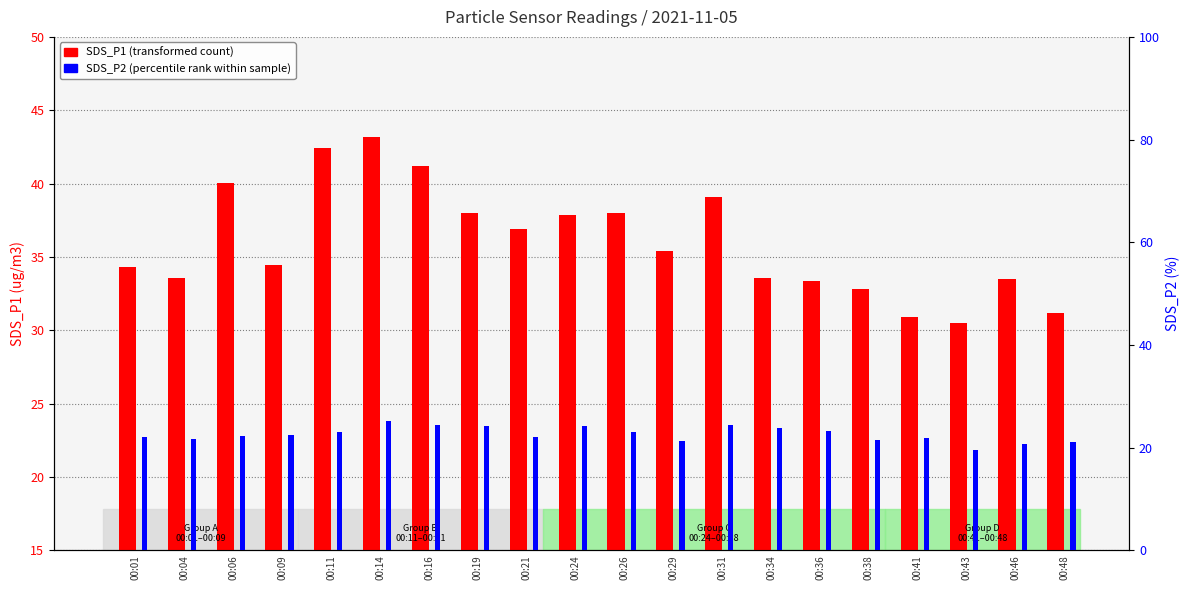

Reading right to left, transcribe all the data shown in this chart.

SDS_P1 (transformed count): 00:48=31.2	00:46=33.5	00:43=30.5	00:41=30.9	00:38=32.8	00:36=33.4	00:34=33.6	00:31=39.1	00:29=35.4	00:26=38.0	00:24=37.9	00:21=36.9	00:19=38.0	00:16=41.2	00:14=43.2	00:11=42.4	00:09=34.5	00:06=40.1	00:04=33.6	00:01=34.3
SDS_P2 (percentile rank): 00:48=21.0	00:46=20.7	00:43=19.6	00:41=21.9	00:38=21.5	00:36=23.3	00:34=23.8	00:31=24.4	00:29=21.3	00:26=23.1	00:24=24.2	00:21=22.1	00:19=24.3	00:16=24.3	00:14=25.1	00:11=23.1	00:09=22.5	00:06=22.2	00:04=21.6	00:01=22.1